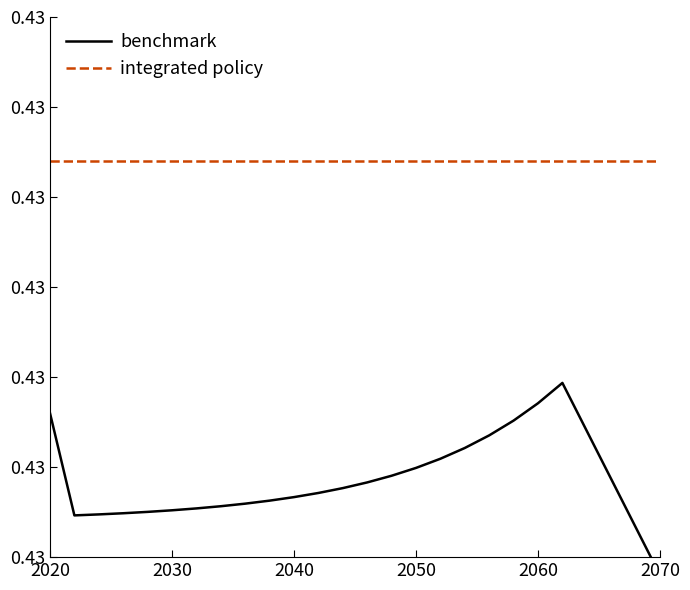

The value of benchmark at 2020 is 0.7. True or false?

False